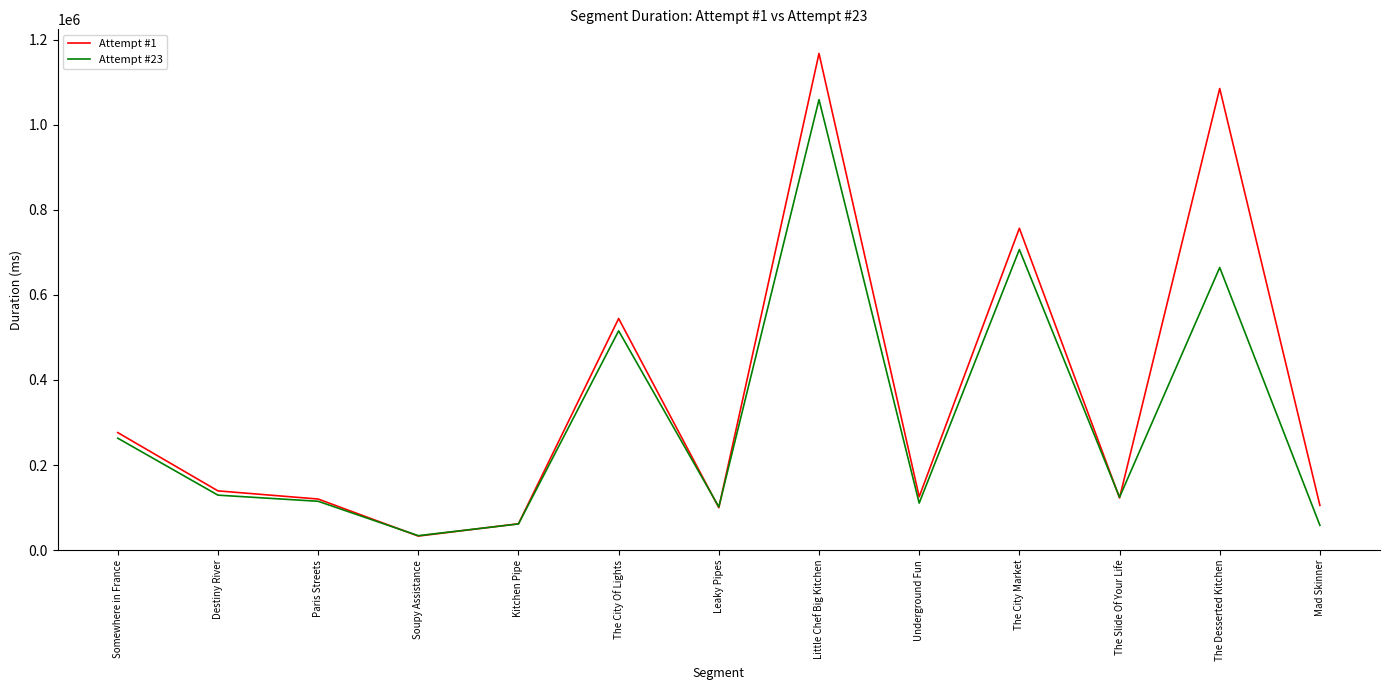

How many distinct data groups are displayed?

2